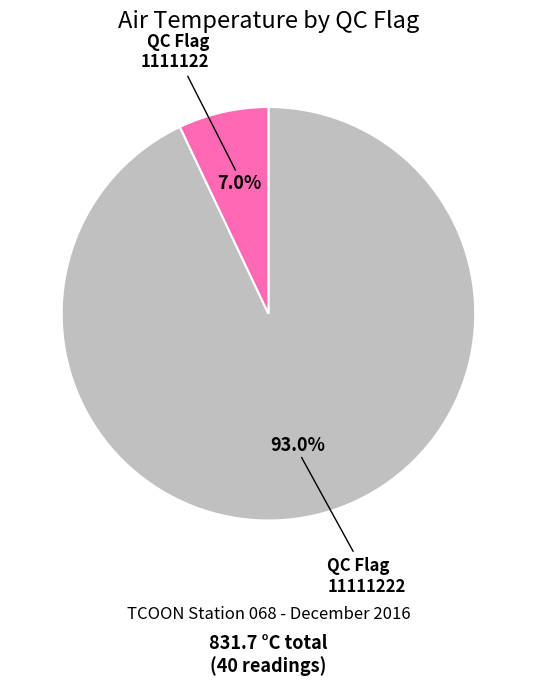

Which category has the smallest portion of the pie?

1111122